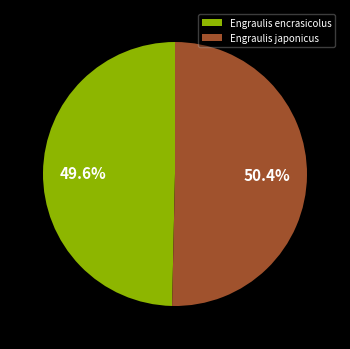

Which category has the biggest portion of the pie?

Engraulis japonicus